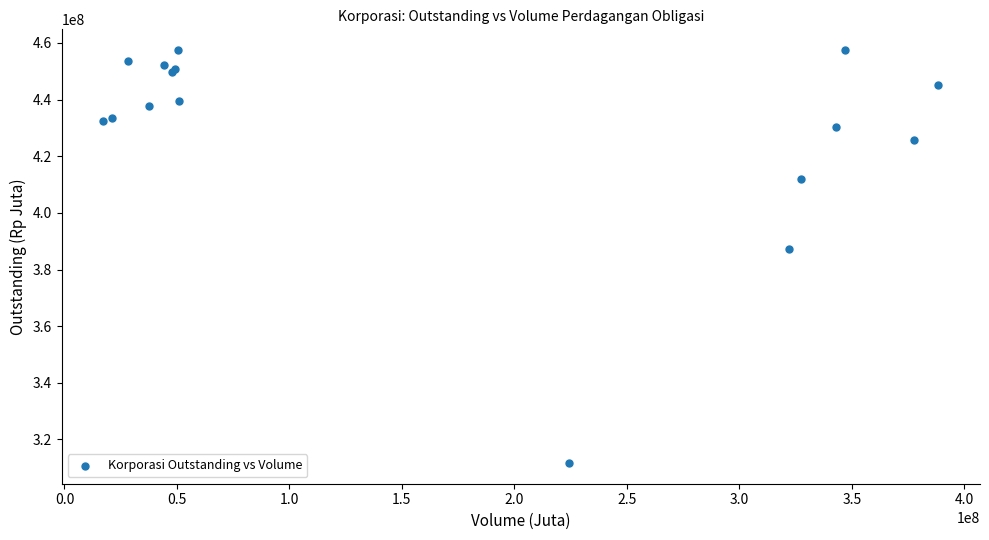

What Y value in the scatter plot is closest to 384594933?

387329515.0